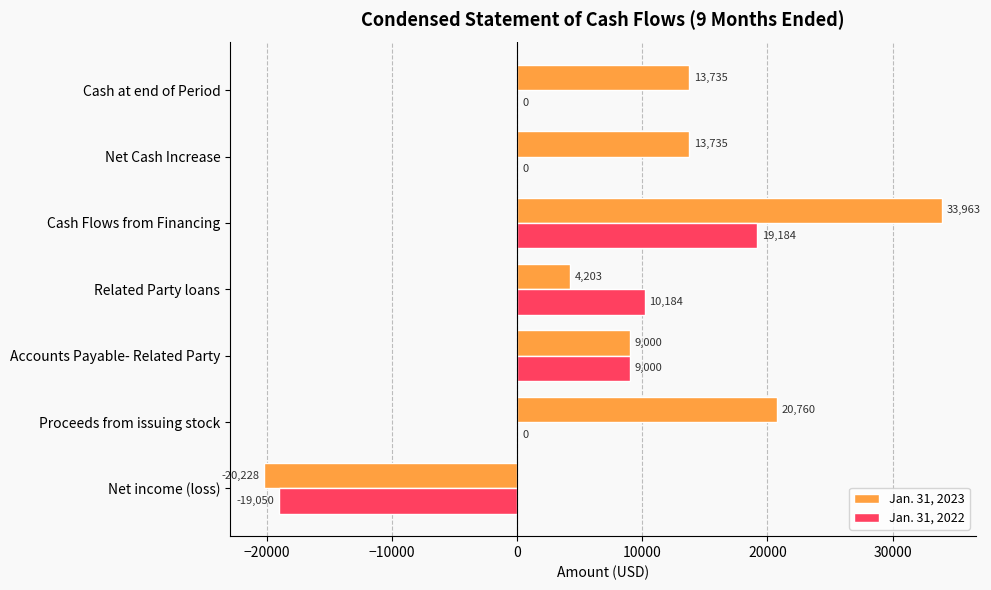

Is it true that Jan. 31, 2022 equals 19184 at Cash Flows from Financing?

True